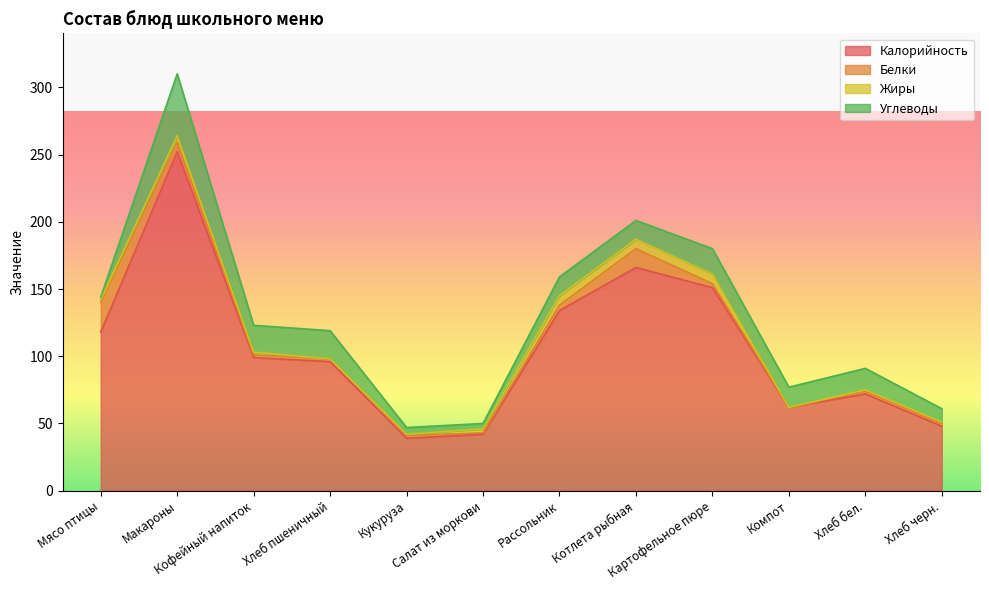

How many data points does each series have?

12